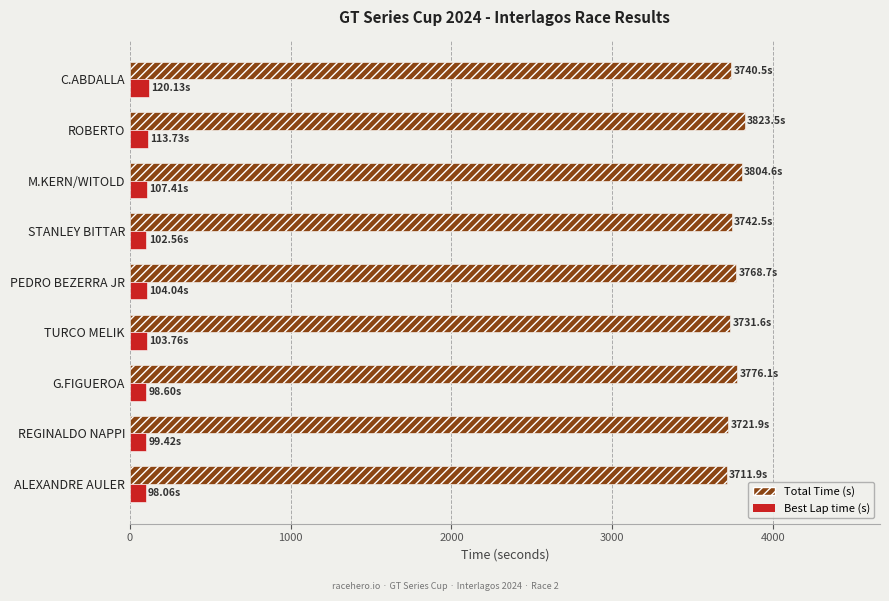

What is the spread (max minus min) of values at ALEXANDRE AULER?

3613.8